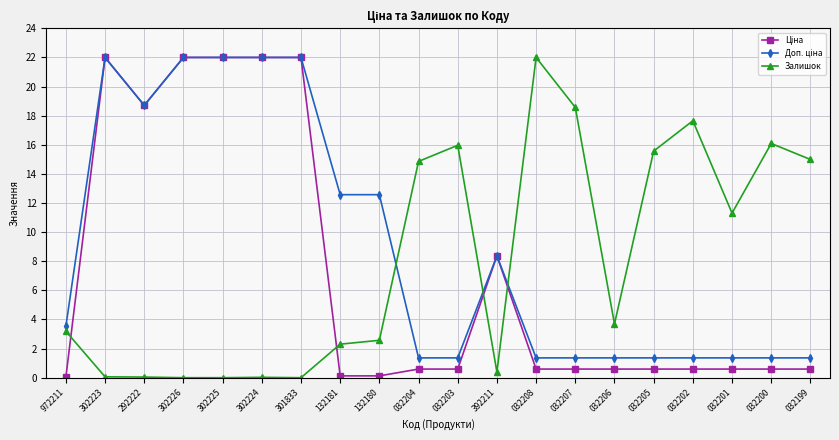

Count the number of categories in the chart.

20